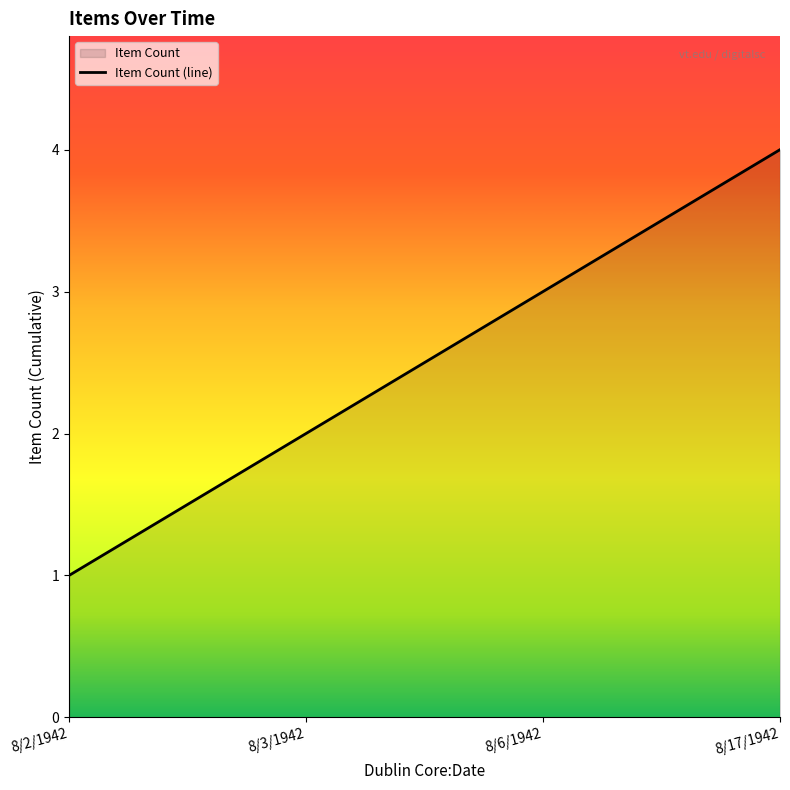

Between 8/6/1942 and 8/17/1942, which is larger?

8/17/1942